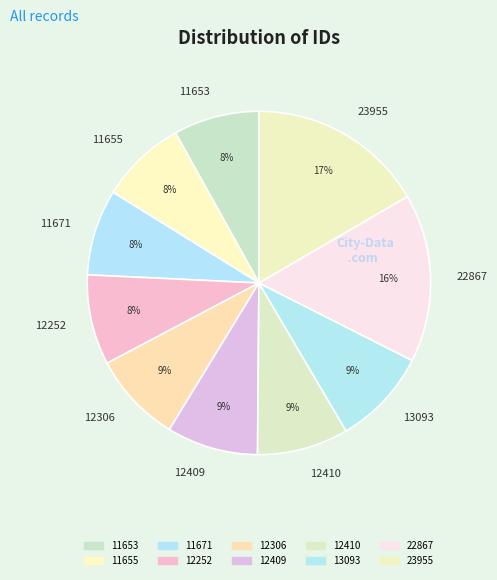

To the nearest percent, what is the average slice percentage?

10%